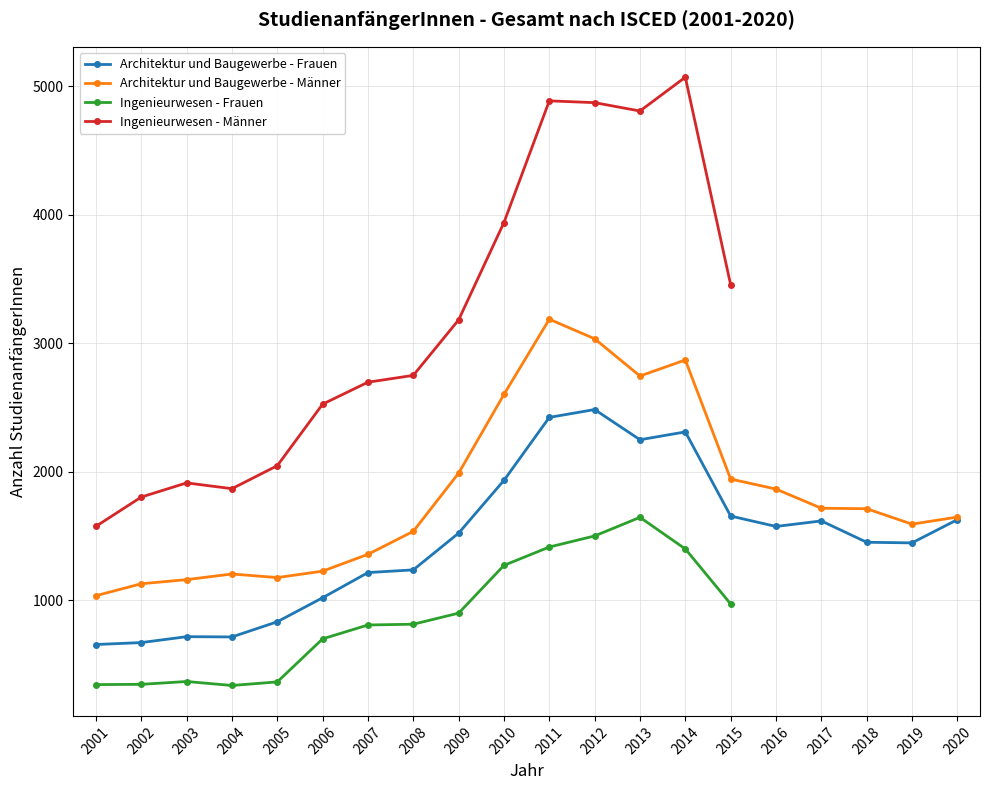

Is the value of Architektur und Baugewerbe - Frauen at 2018 greater than the value of Architektur und Baugewerbe - Männer at 2004?

Yes